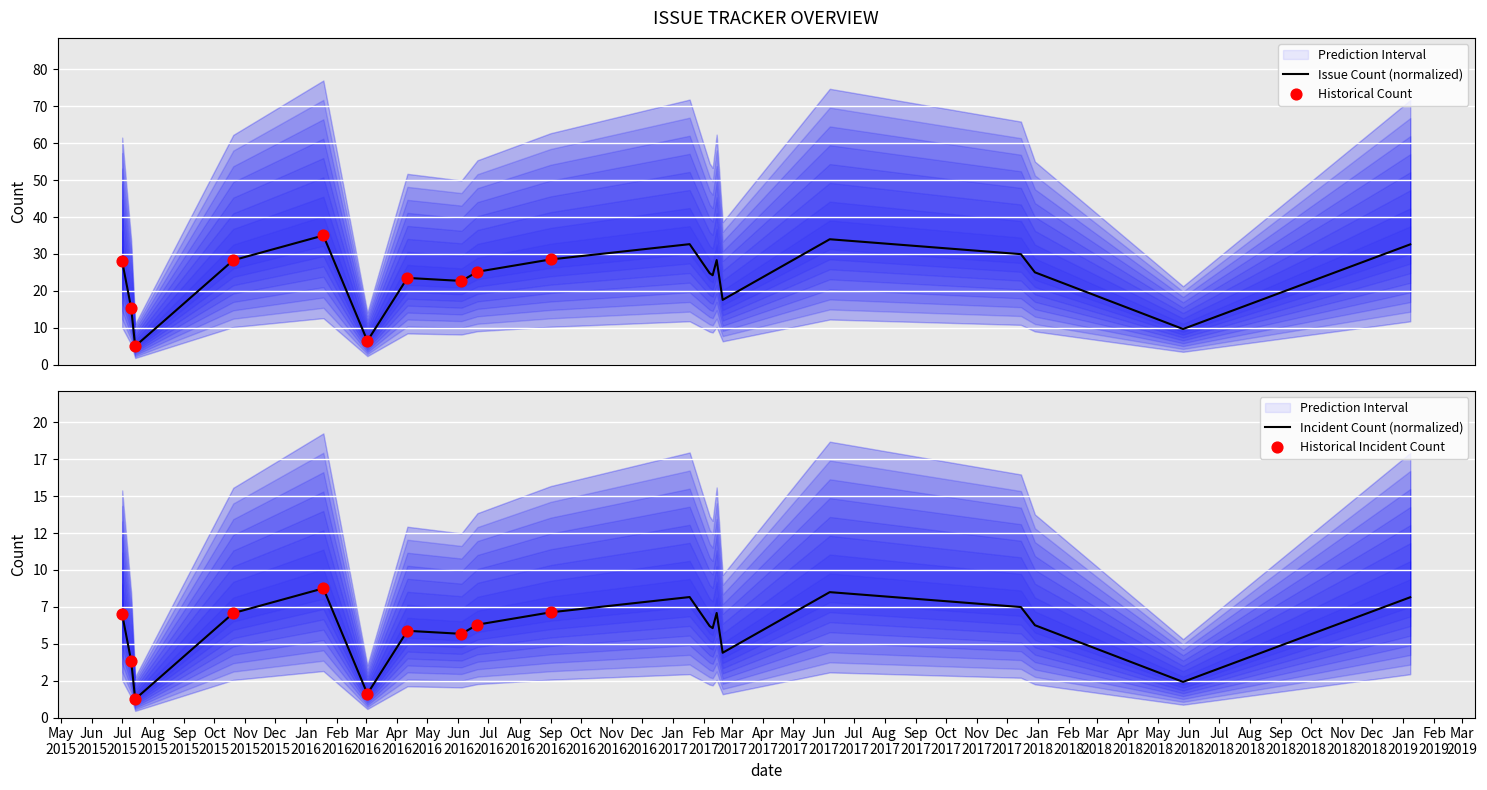

Between 2015-07-14 and 2019-01-08, which is larger?

2019-01-08